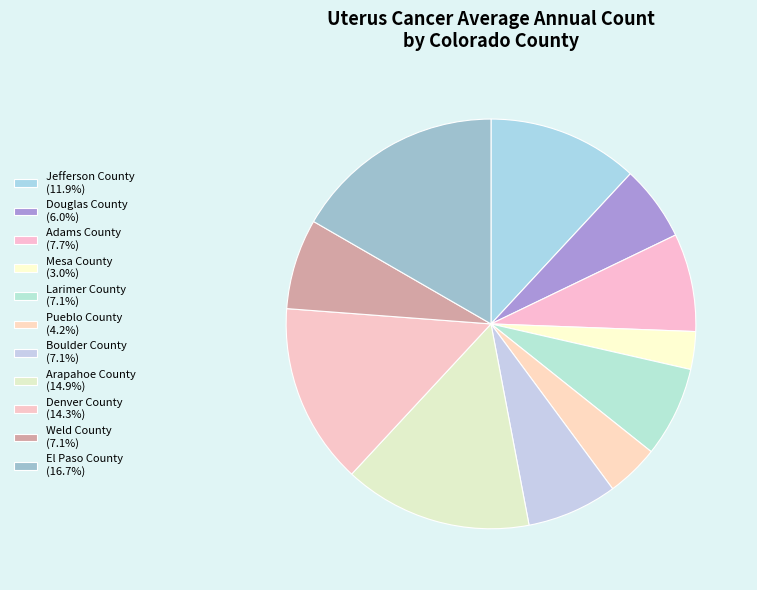

What is the largest slice in the pie chart?

El Paso County